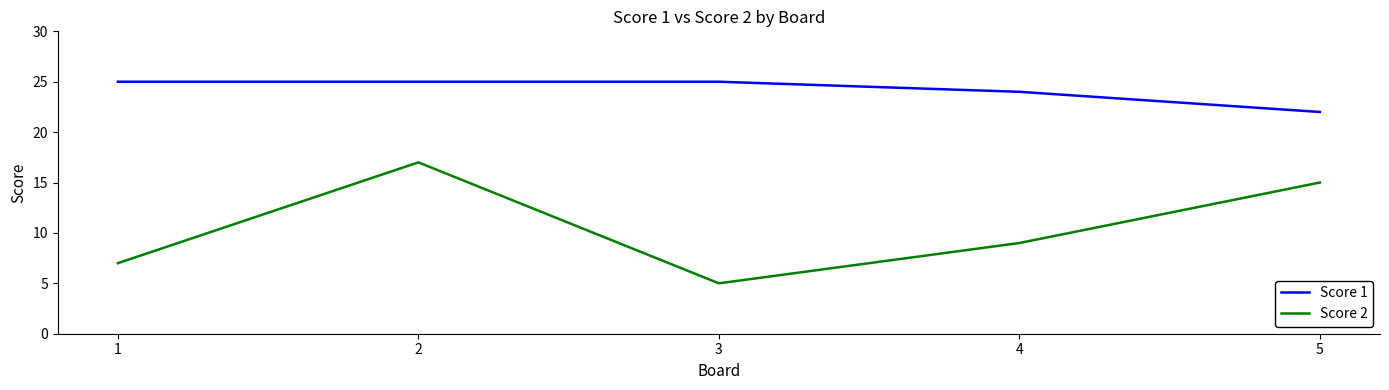

Which series has the largest range (max minus min)?

Score 2